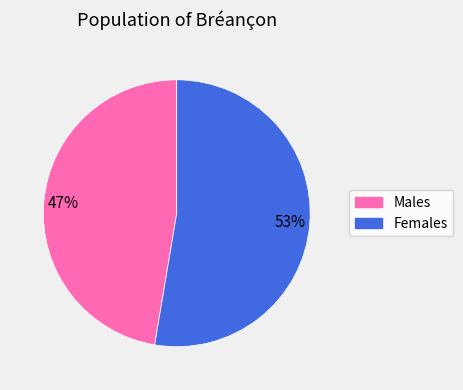

To the nearest percent, what is the combined percentage of Males and Females?

100%